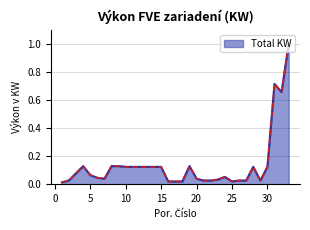

Does the chart have visible grid lines?

Yes